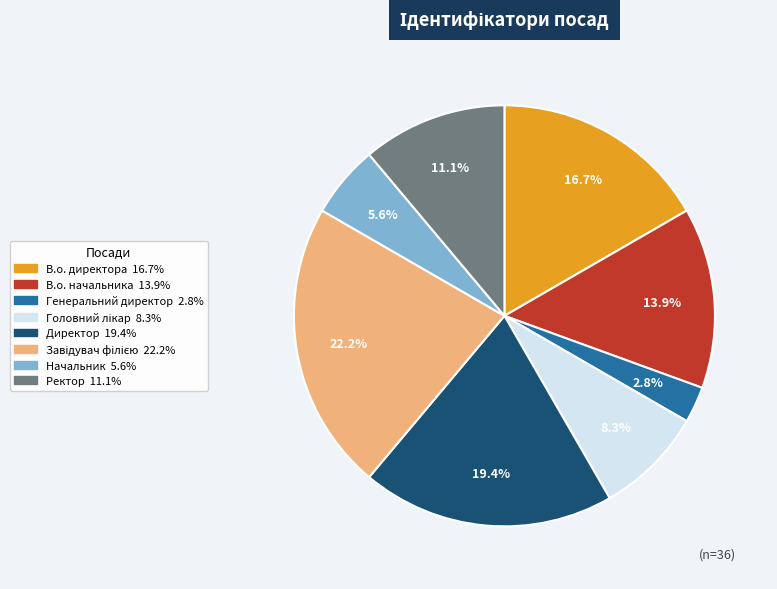

To the nearest percent, what portion does Ректор represent?

11%